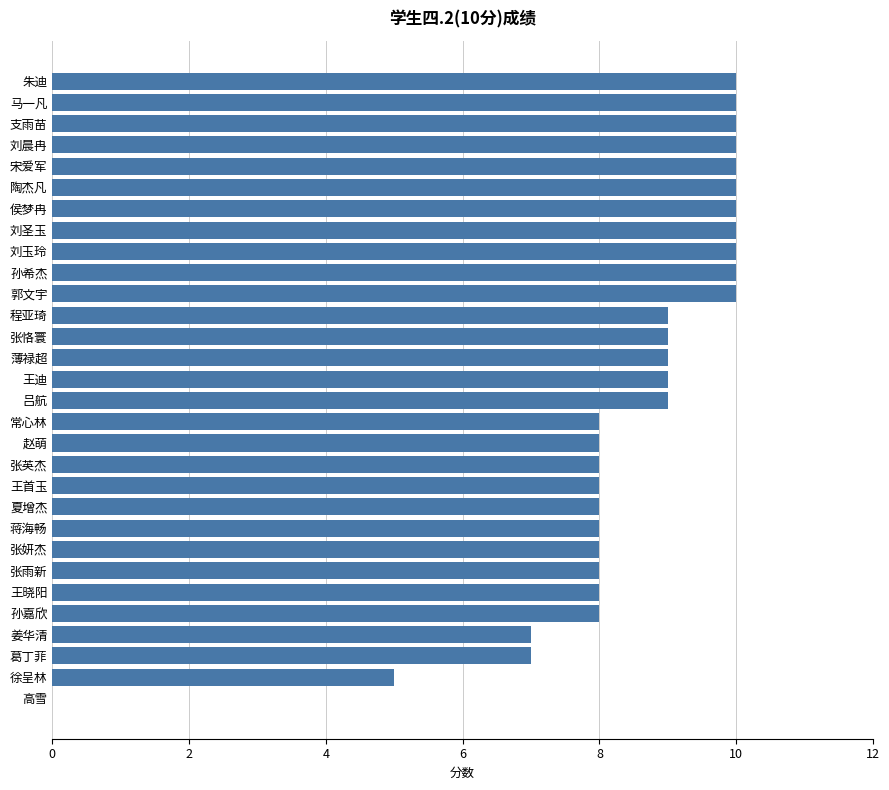

Reading bottom to top, list all the values displayed in this chart.

高雪=0	徐呈林=5	葛丁菲=7	姜华清=7	孙嘉欣=8	王晓阳=8	张雨新=8	张妍杰=8	蒋海畅=8	夏增杰=8	王首玉=8	张英杰=8	赵萌=8	常心林=8	吕航=9	王迪=9	薄禄超=9	张恪寰=9	程亚琦=9	郭文宇=10	孙希杰=10	刘玉玲=10	刘圣玉=10	侯梦冉=10	陶杰凡=10	宋爱军=10	刘晨冉=10	支雨苗=10	马一凡=10	朱迪=10